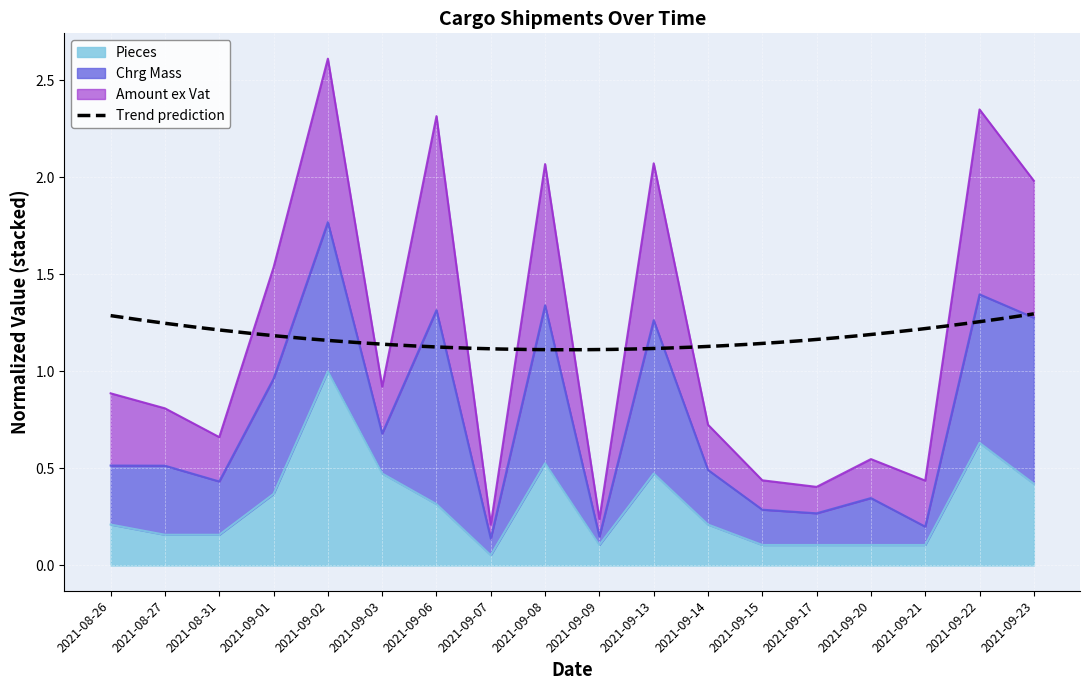

What is the minimum value for Amount ex Vat?

0.2